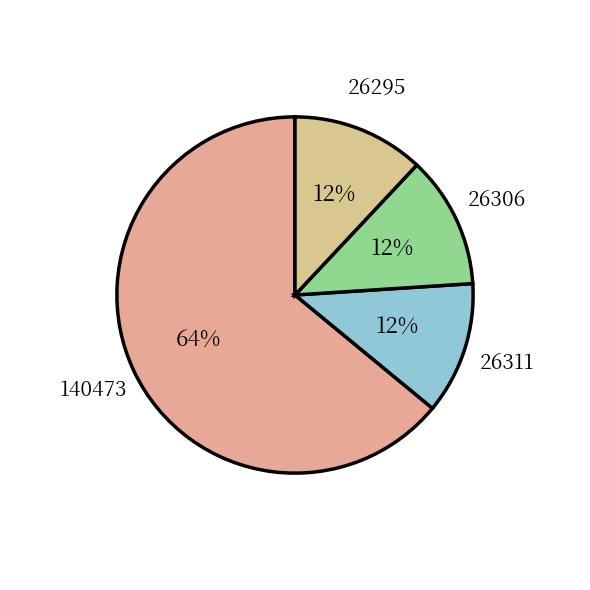

Do 26311 and 26295 together represent more than half of the pie?

No